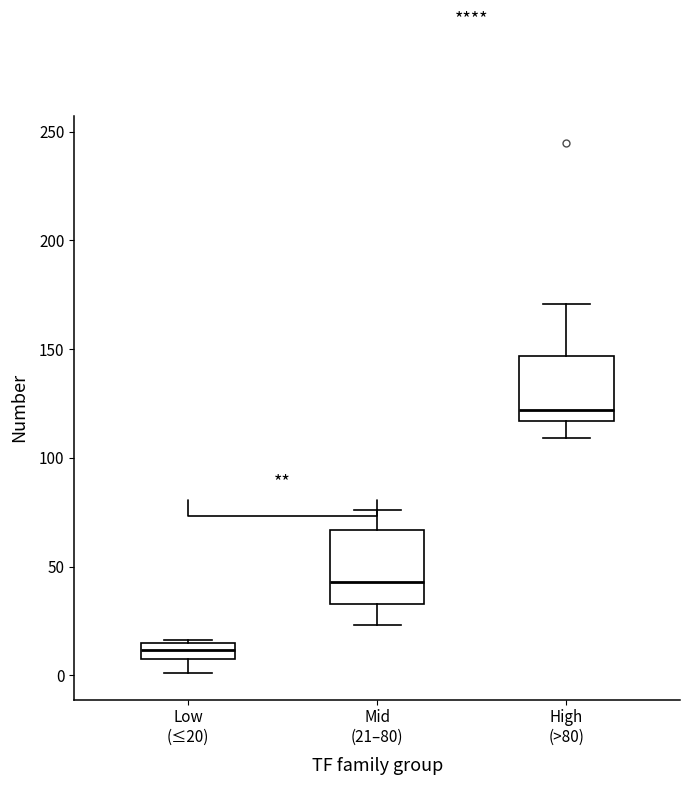

Where does the median line of the box for Low (≤20) sit on the y-axis? The values are not printed on the chart, so give them approximately, as read against the axis.

10